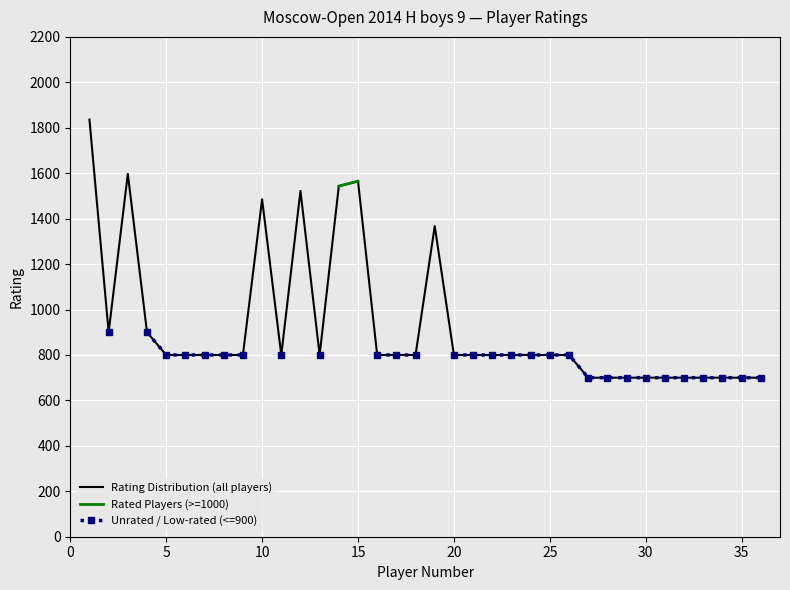

The value of Rating Distribution (all players) at 30 is 700. True or false?

True